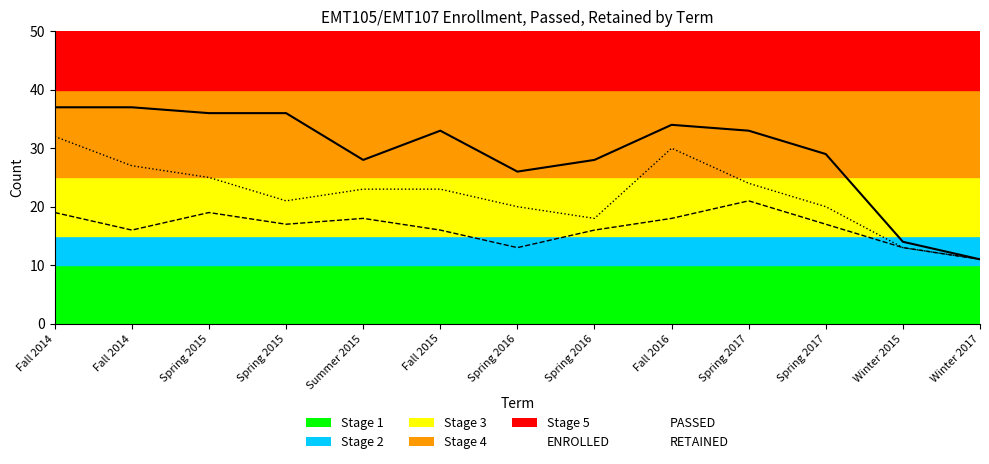

Is it true that PASSED equals 13 at Spring 2016?

True